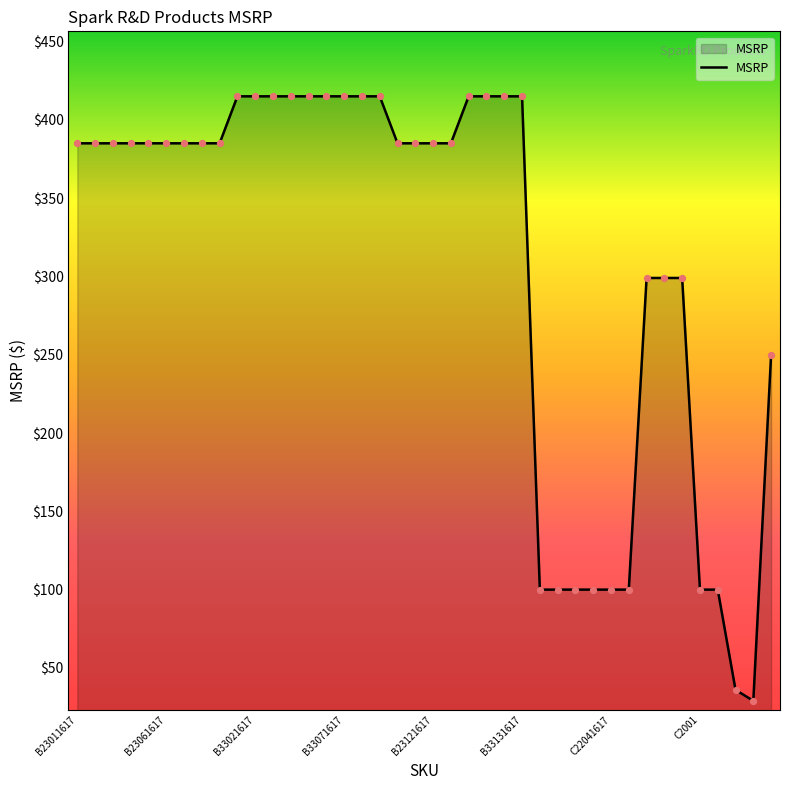

What is the smallest value displayed?

29